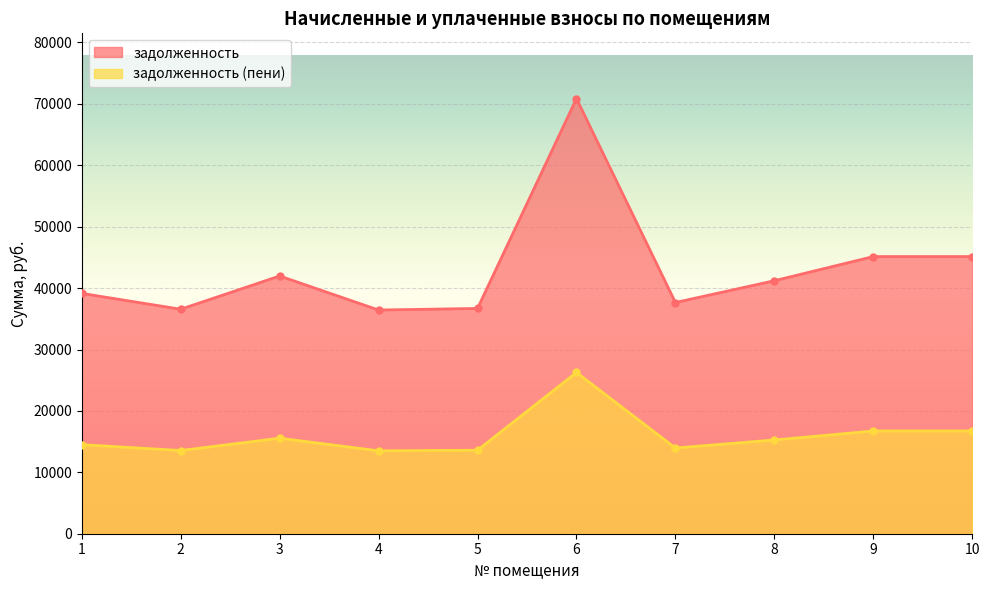

What is the total value across all series at 6?

97122.1